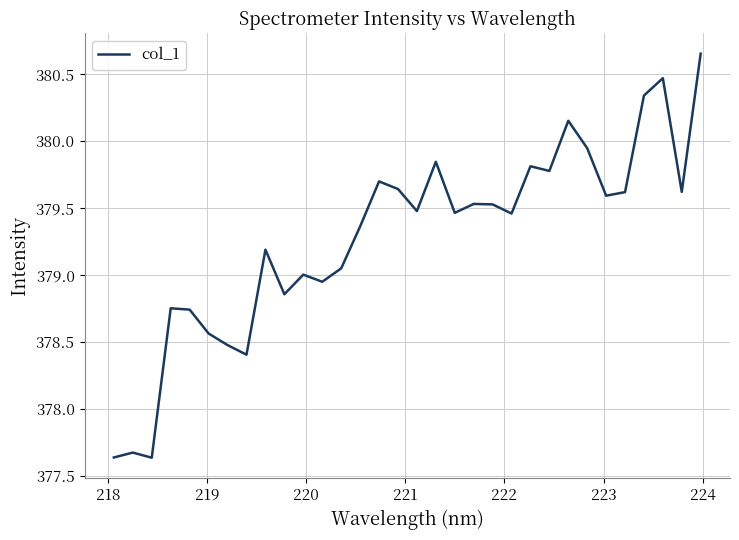

What is the sum of all values?

12136.9